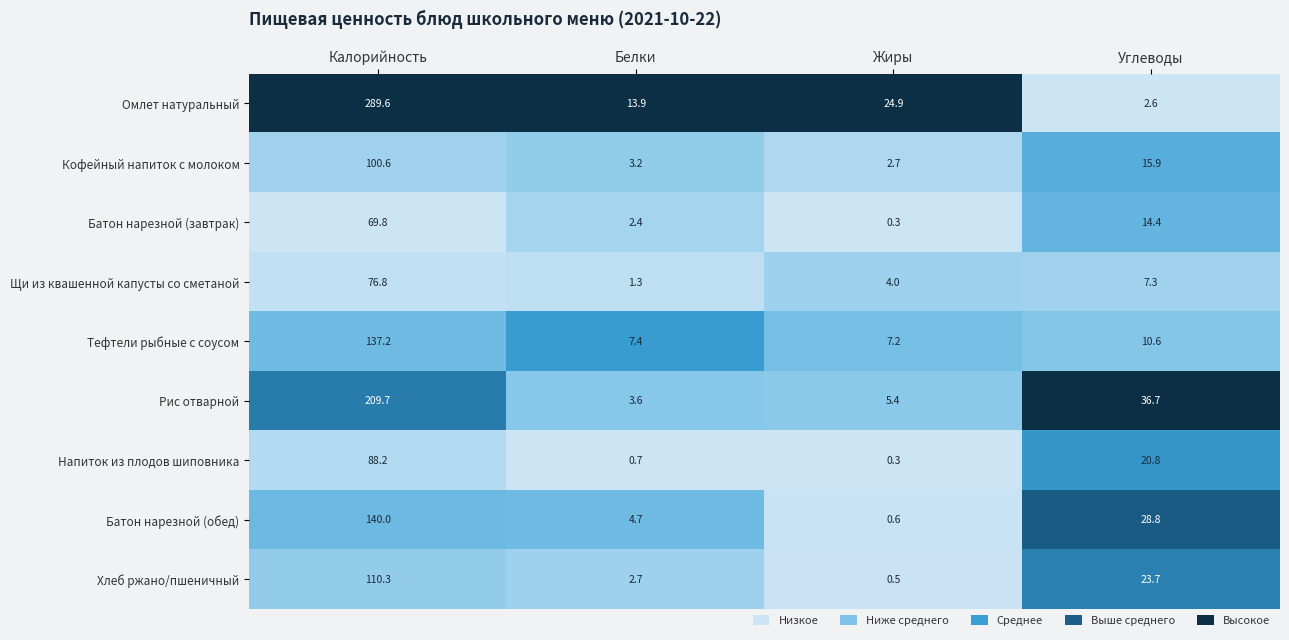

The Щи из квашенной капусты со сметаной series shows 126.7 at Калорийность. True or false?

False